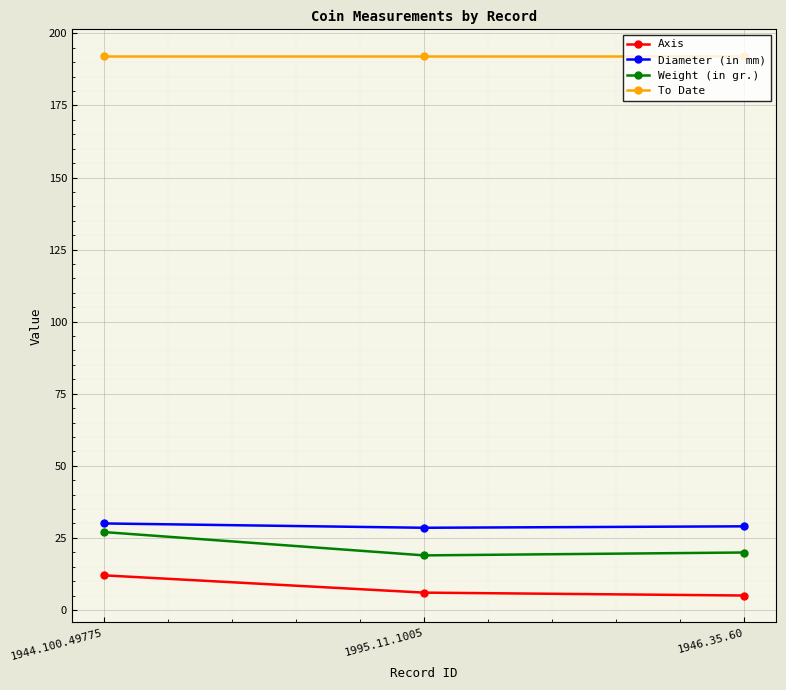

What position from the right is 1995.11.1005?

2